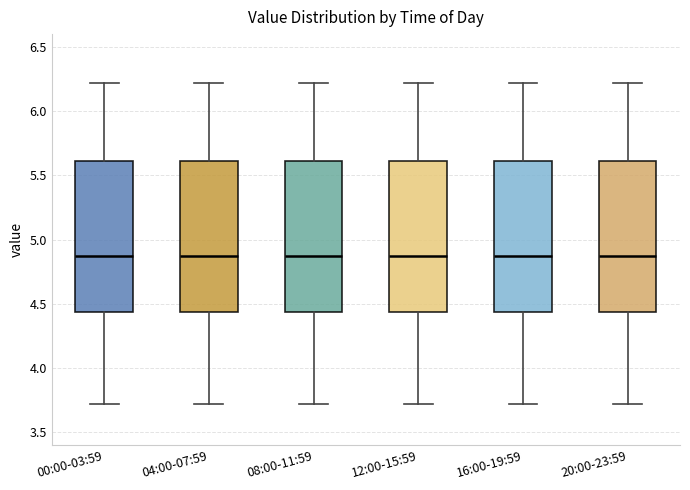

Reading left to right, read every box against the y-axis: the position of its median line, the range the box covers, and the ends of its whiskers. The values are not printed on the chart, so give them approximately, as read against the axis.

00:00-03:59: median 4.90, box 4.45 to 5.60, whiskers 3.70 to 6.20
04:00-07:59: median 4.90, box 4.45 to 5.60, whiskers 3.70 to 6.20
08:00-11:59: median 4.90, box 4.45 to 5.60, whiskers 3.70 to 6.20
12:00-15:59: median 4.90, box 4.45 to 5.60, whiskers 3.70 to 6.20
16:00-19:59: median 4.90, box 4.45 to 5.60, whiskers 3.70 to 6.20
20:00-23:59: median 4.90, box 4.45 to 5.60, whiskers 3.70 to 6.20